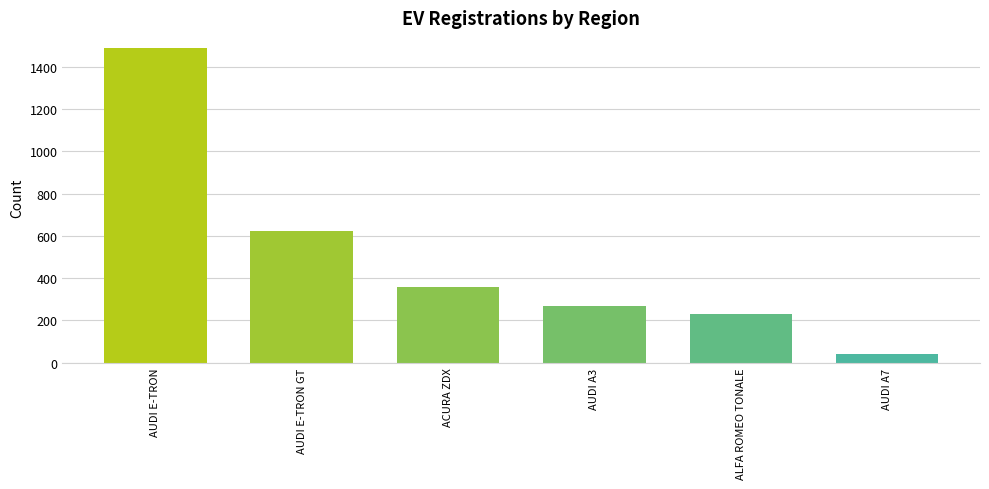

List the labels in order of value, largest first.

AUDI E-TRON, AUDI E-TRON GT, ACURA ZDX, AUDI A3, ALFA ROMEO TONALE, AUDI A7